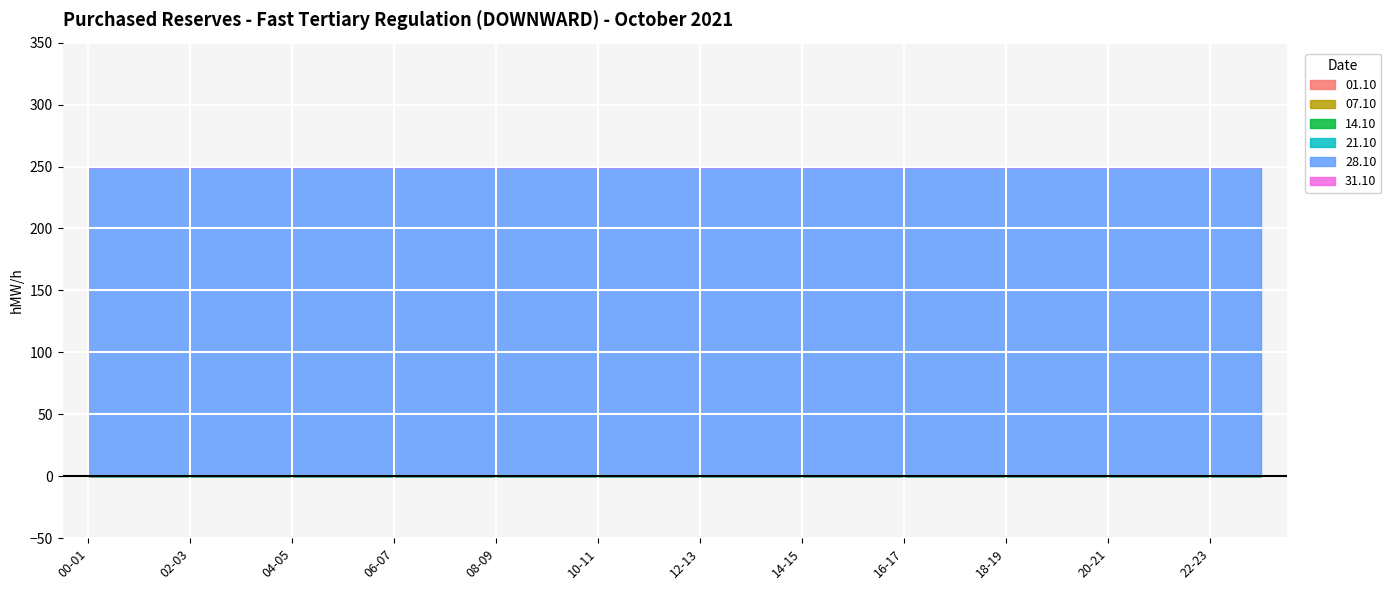

What is the label of the 17th point from the left?

16-17